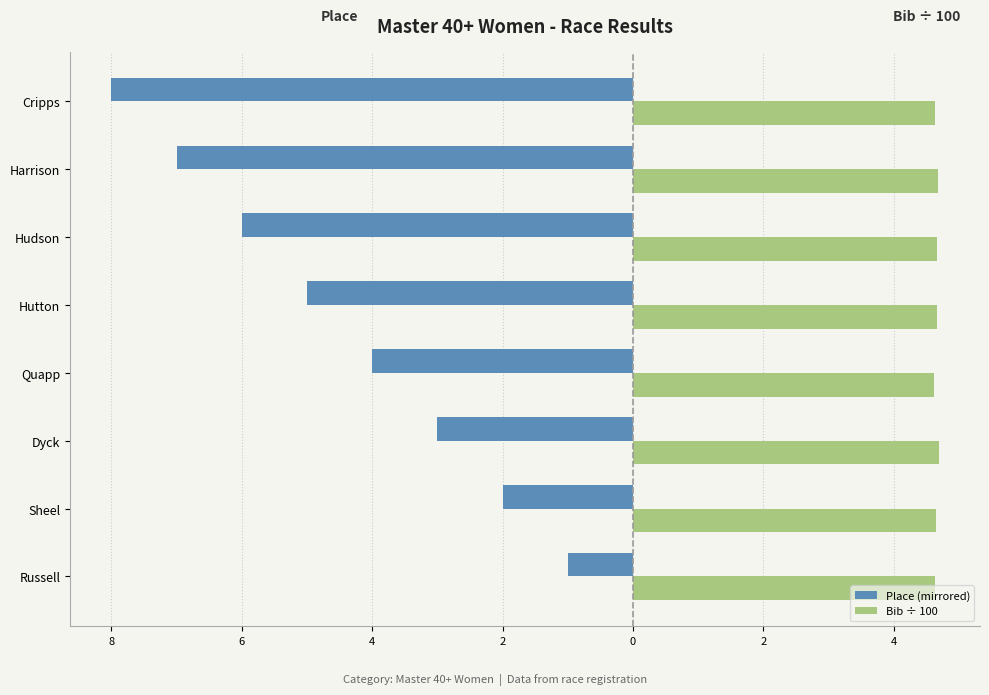

Which series has the widest spread of values?

Place (mirrored)